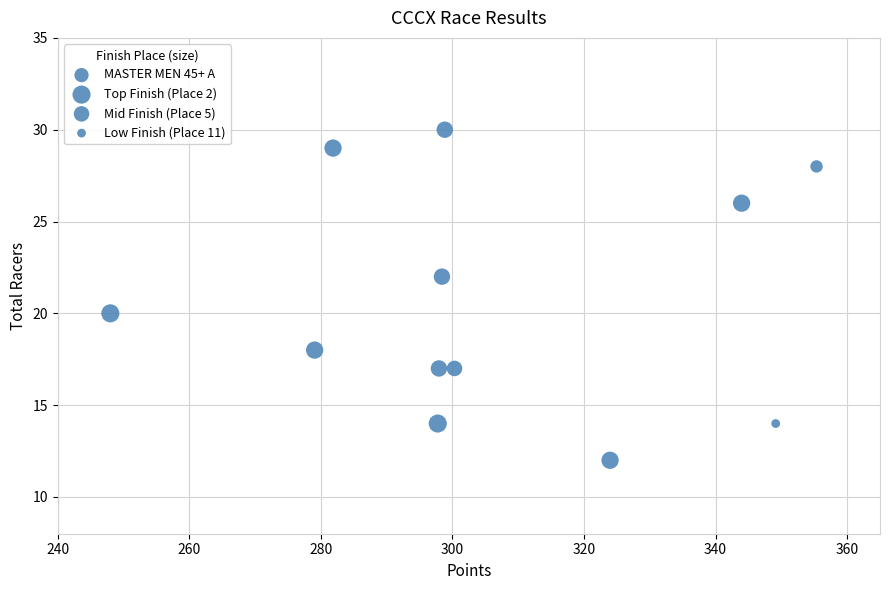

What is the average Y value?

21